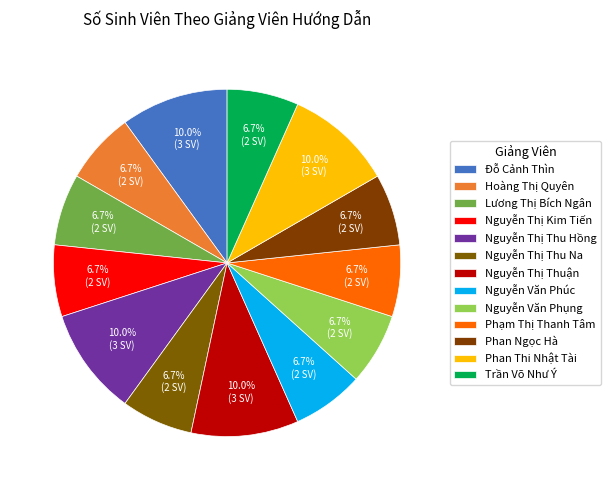

Does Phan Thi Nhật Tài account for over 50% of the chart?

No